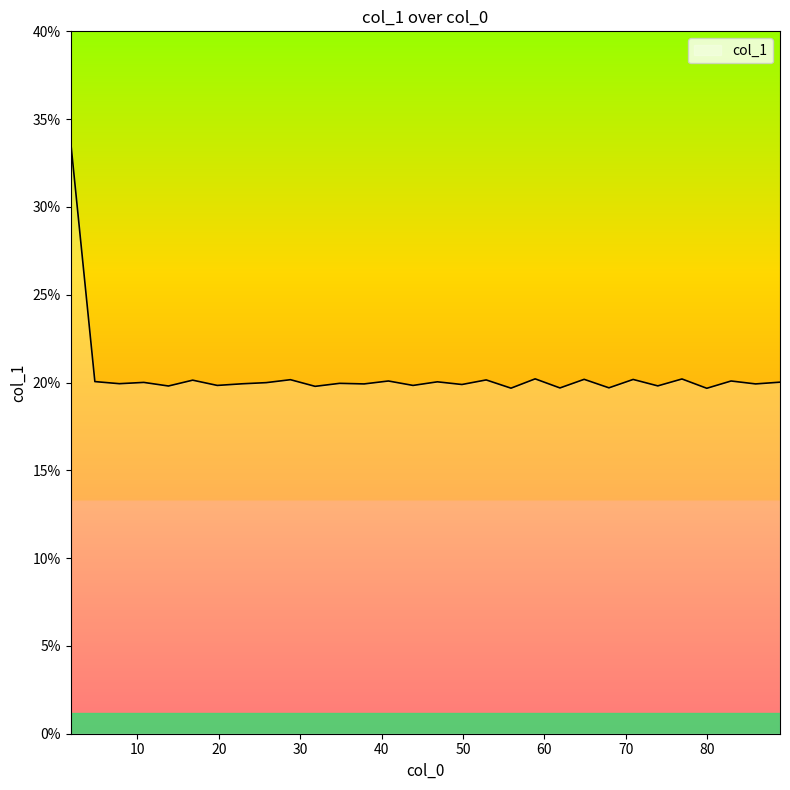

What is the difference between the maximum and minimum values?

14.1